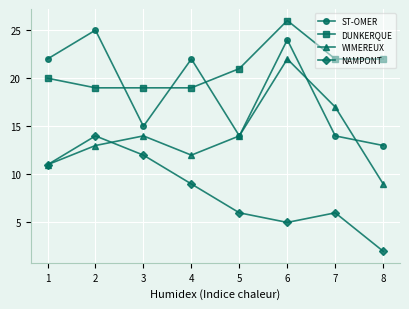

Reading left to right, list all the values displayed in this chart.

ST-OMER: 22	25	15	22	14	24	14	13
DUNKERQUE: 20	19	19	19	21	26	22	22
WIMEREUX: 11	13	14	12	14	22	17	9
NAMPONT: 11	14	12	9	6	5	6	2